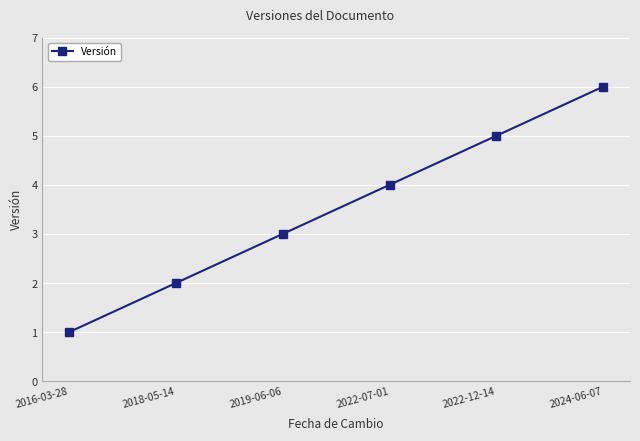

How many lines are shown in the chart?

1